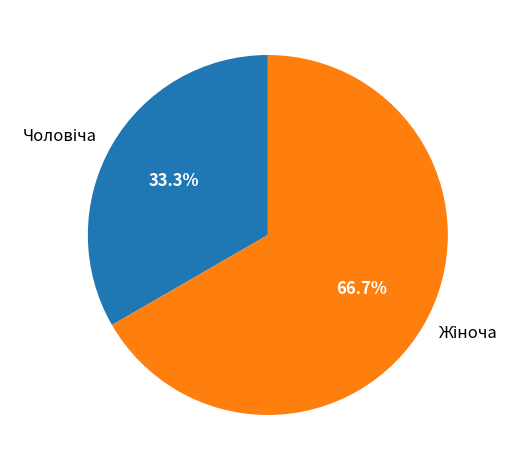

Does any single category account for the majority?

Yes